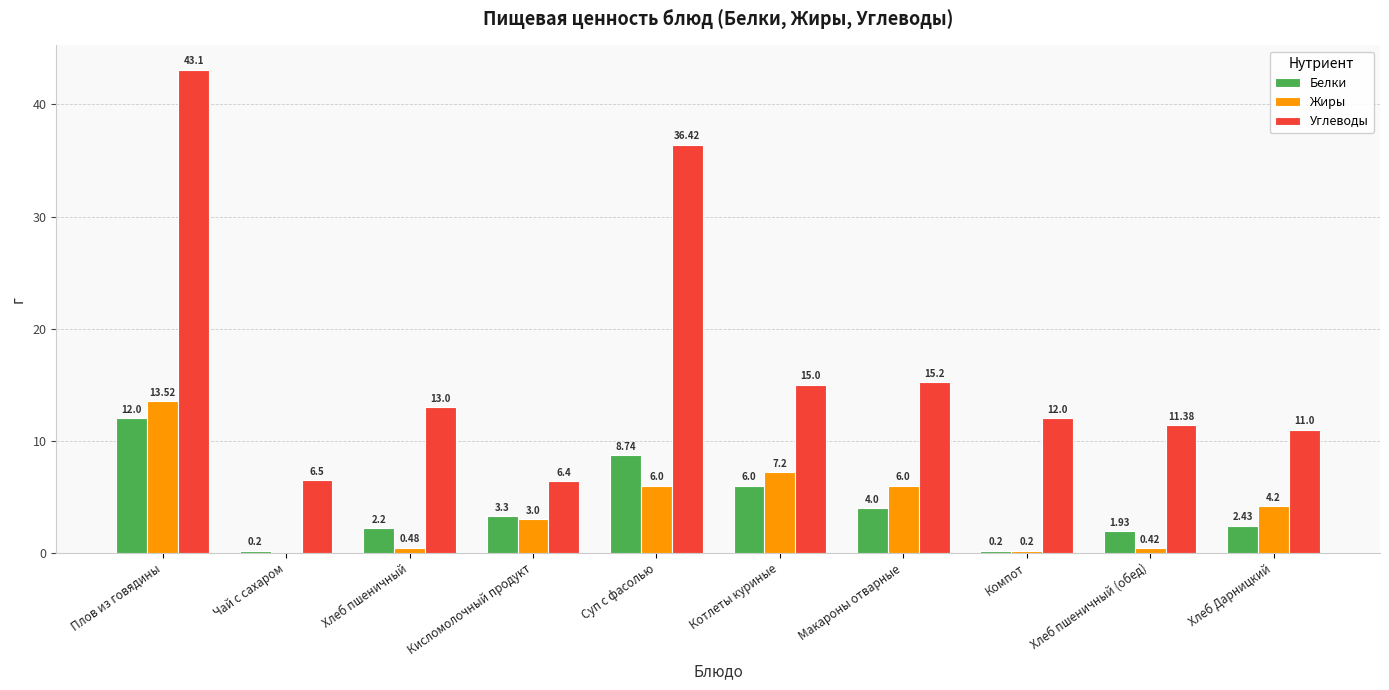

Which series has the widest spread of values?

Углеводы